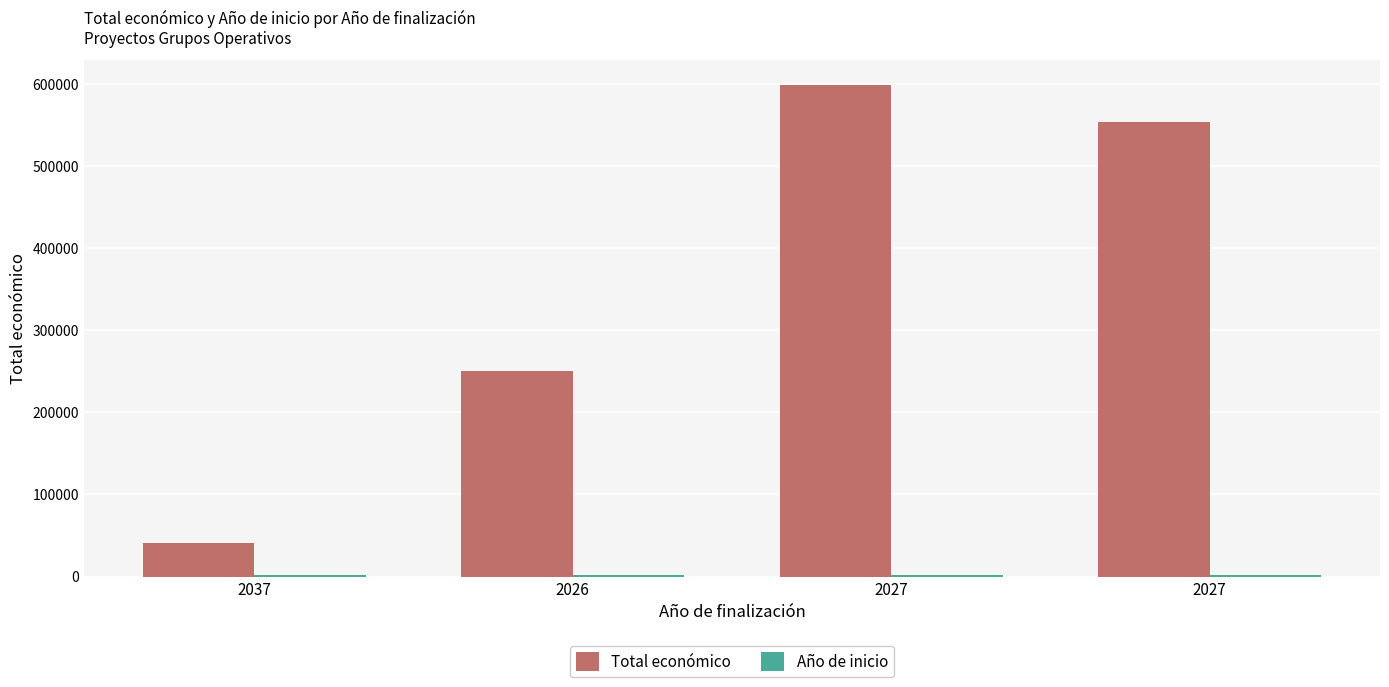

What is the lowest value of the Año de inicio series?

2023